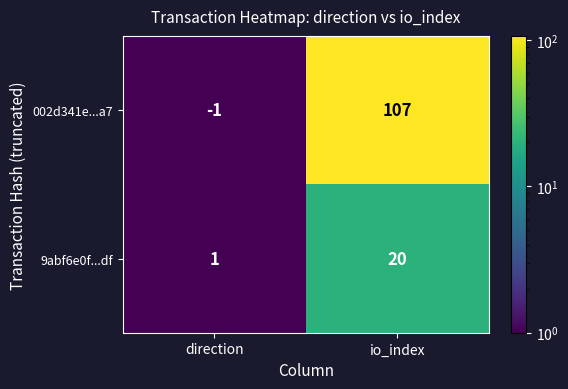

What is the sum of all 9abf6e0f...df values?

21